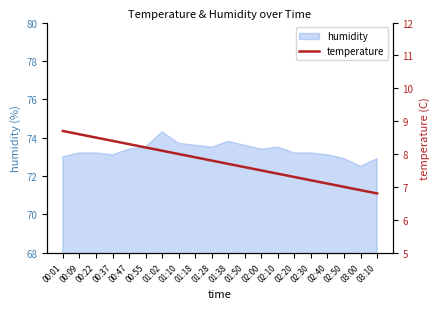

True or false: humidity has a value of 131.6 at 02:10.

False